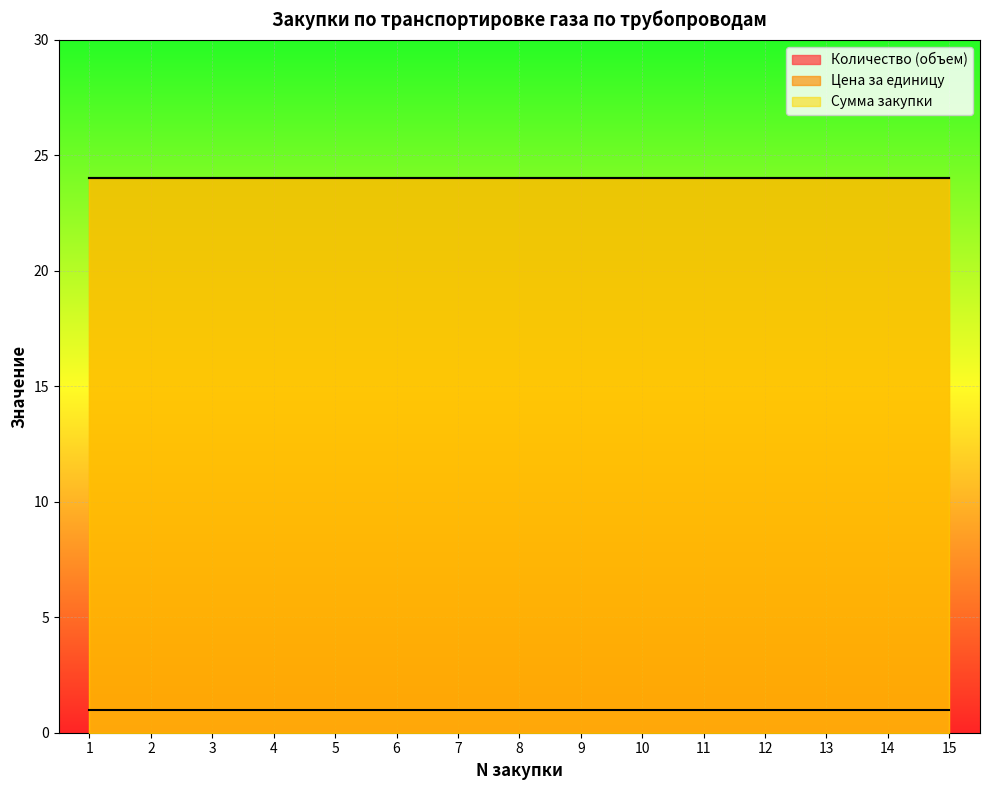

What is the sum of all Цена за единицу values?

360